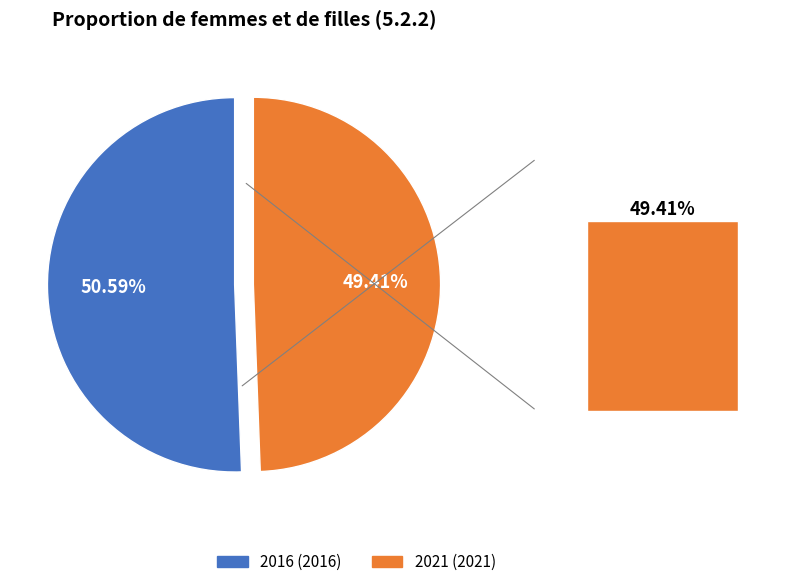

Which slice is the largest?

2016